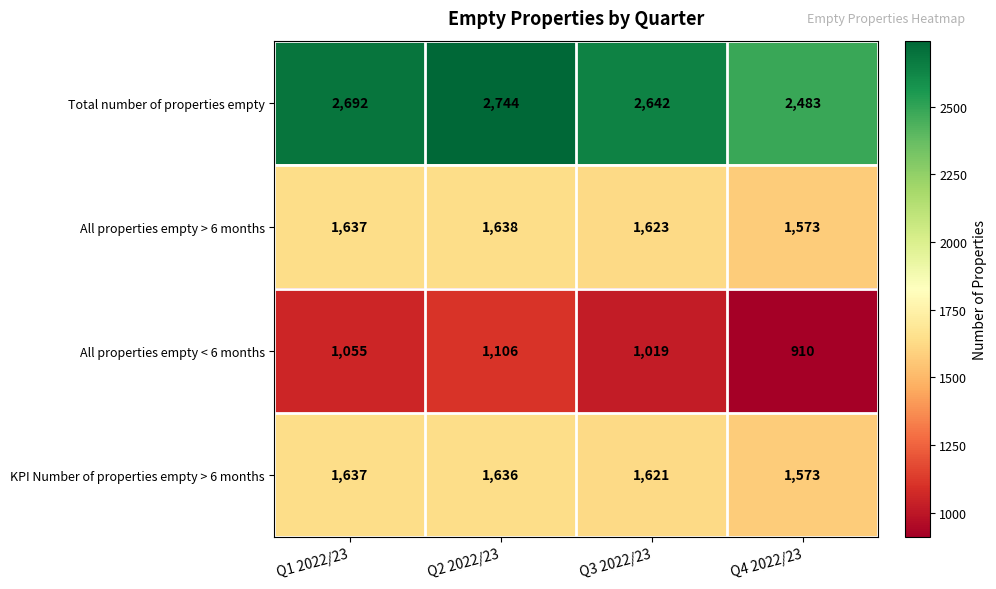

What is the sum of all KPI Number of properties empty > 6 months values?

6467